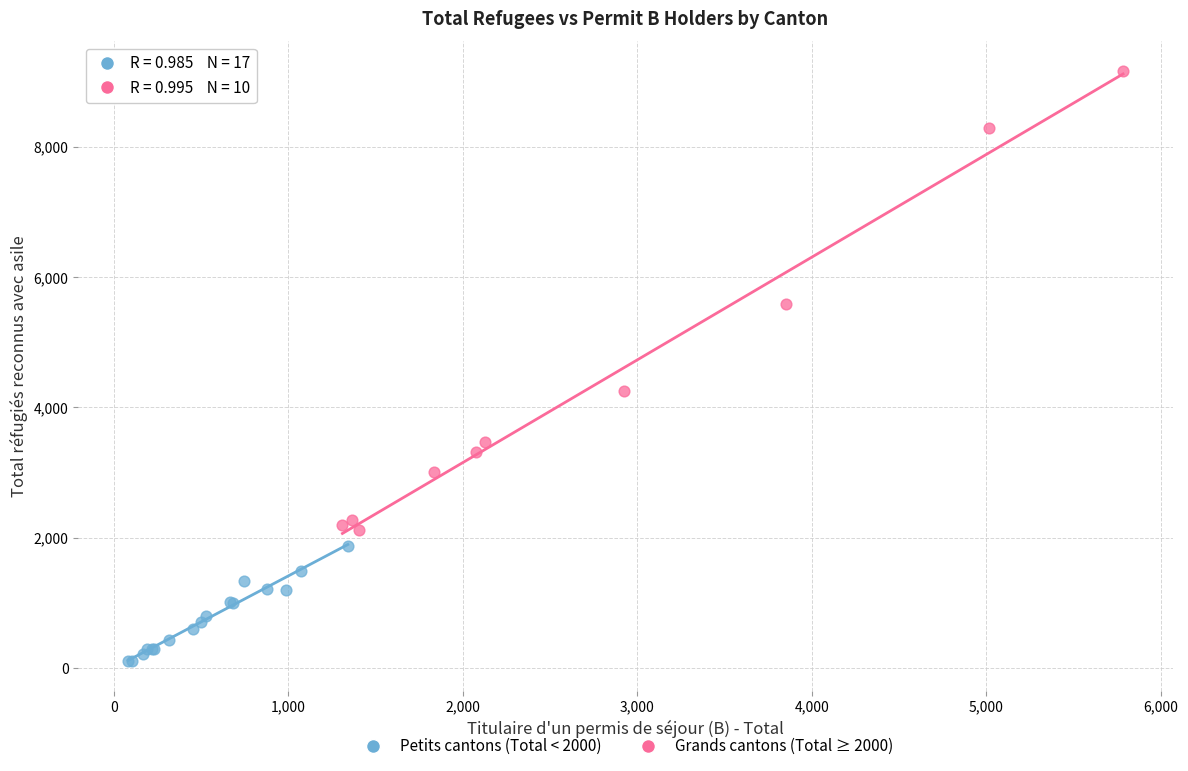

What are all the series names shown in the legend?

Petits cantons (Total < 2000), Grands cantons (Total ≥ 2000)